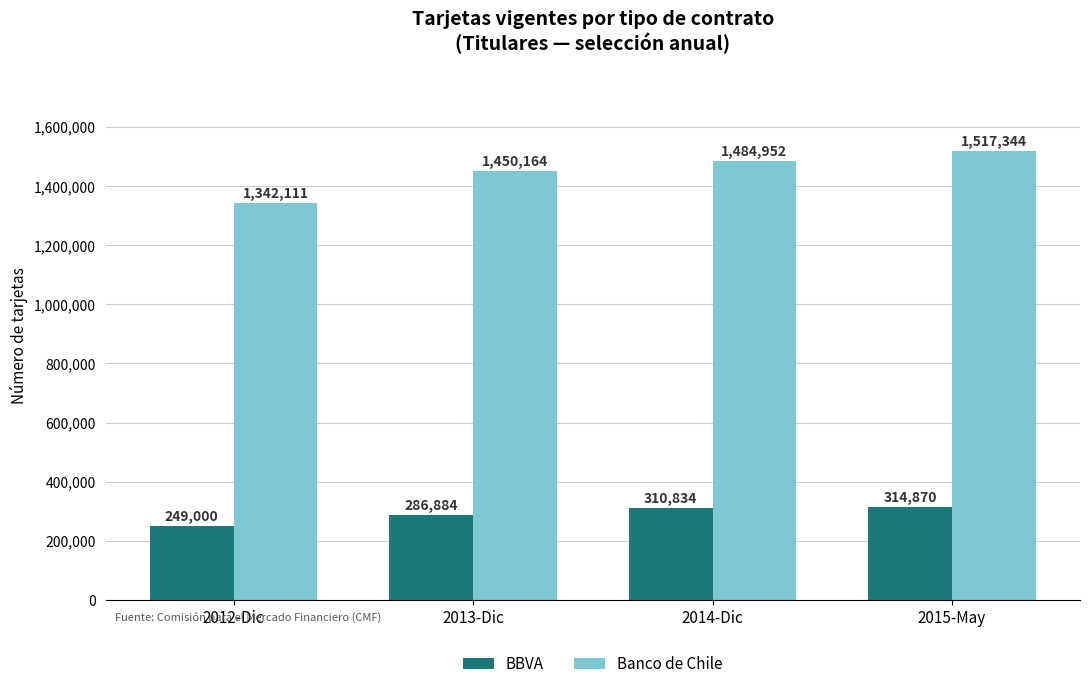

What is the difference between the BBVA values at 2015-May and 2012-Dic?

65870